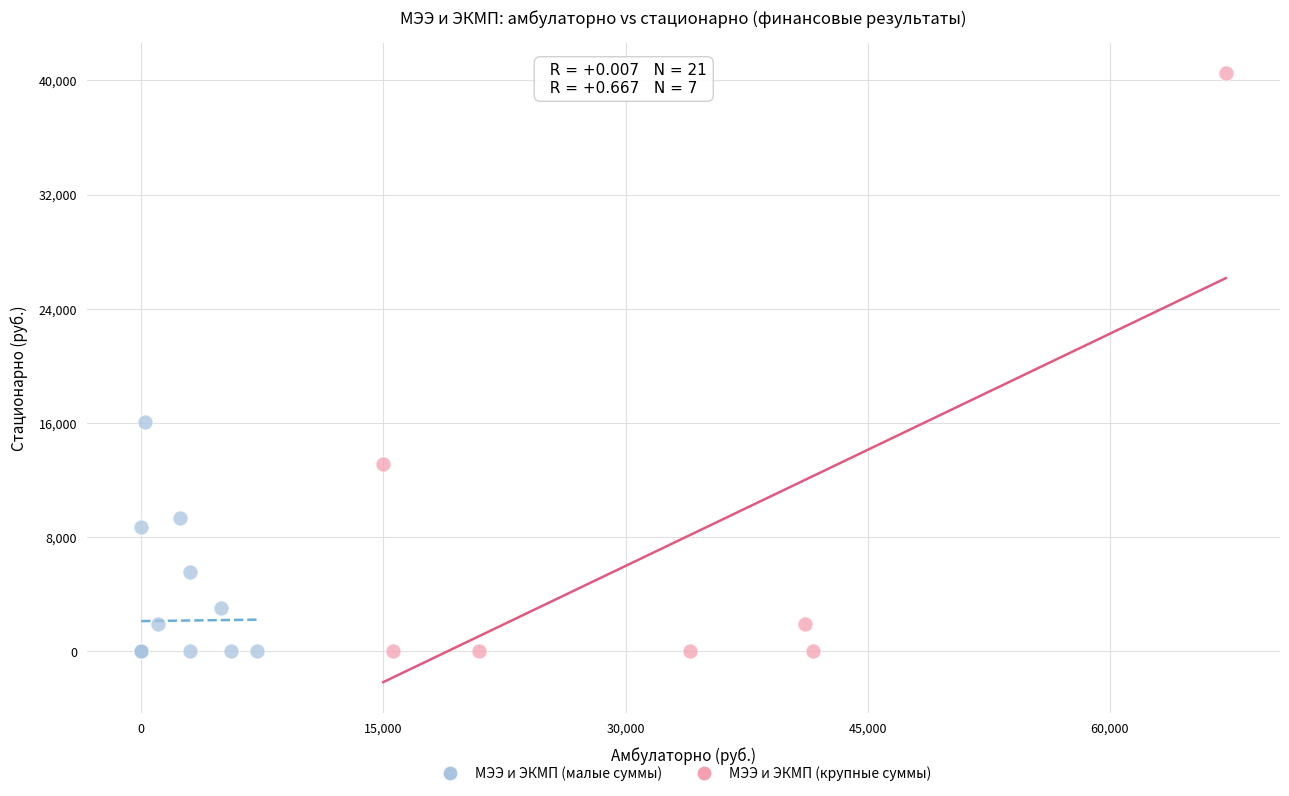

Which series contains the highest Y value?

МЭЭ и ЭКМП (крупные суммы)